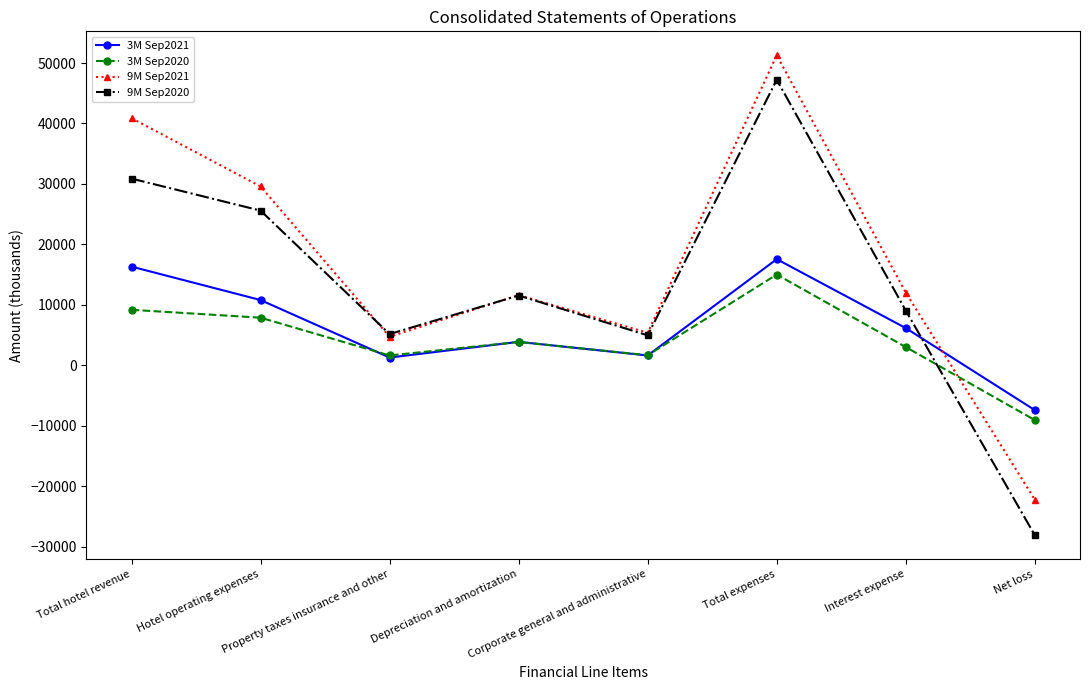

Which series has the largest range (max minus min)?

9M Sep2020